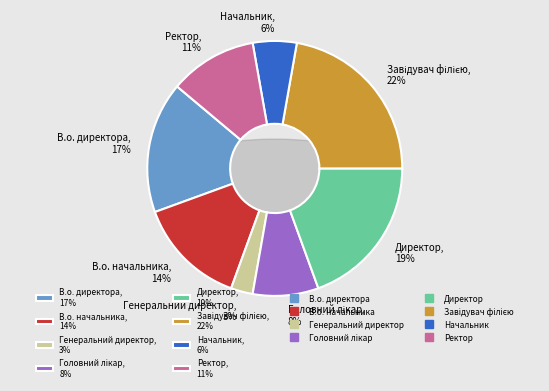

To the nearest percent, what portion does В.о. начальника represent?

14%